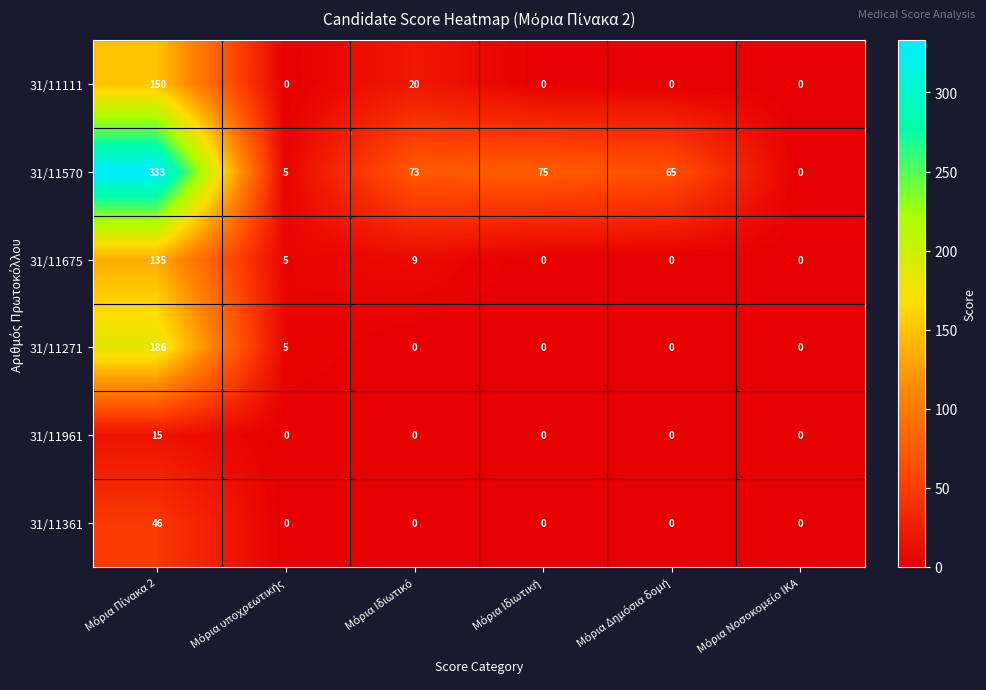

Rank the series by their maximum value, from highest to lowest.

31/11570, 31/11271, 31/11111, 31/11675, 31/11361, 31/11961